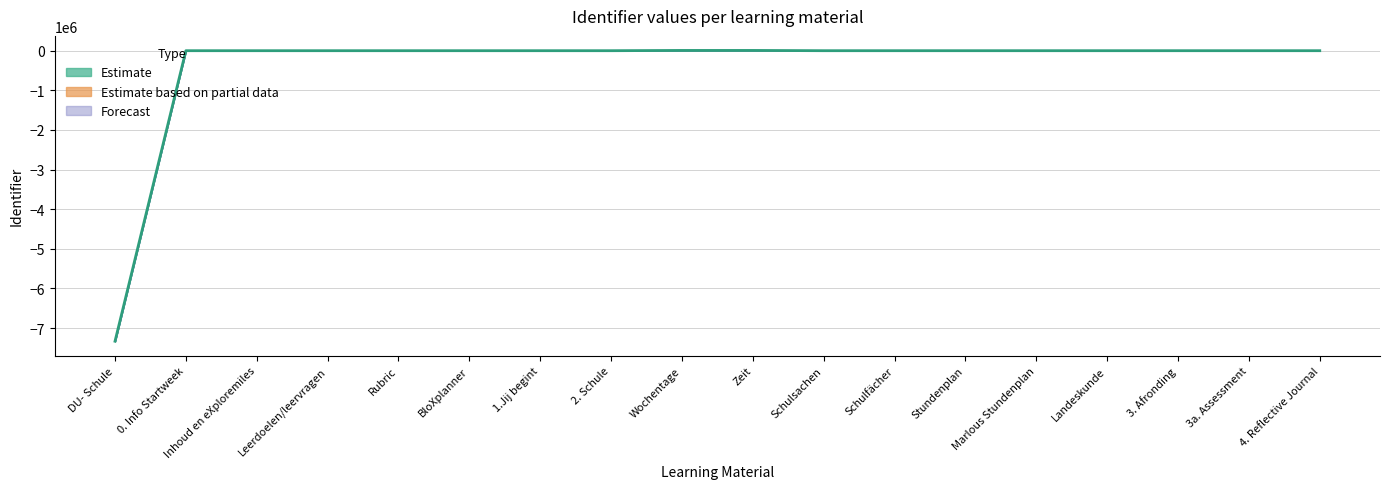

What is the average value?

-406494